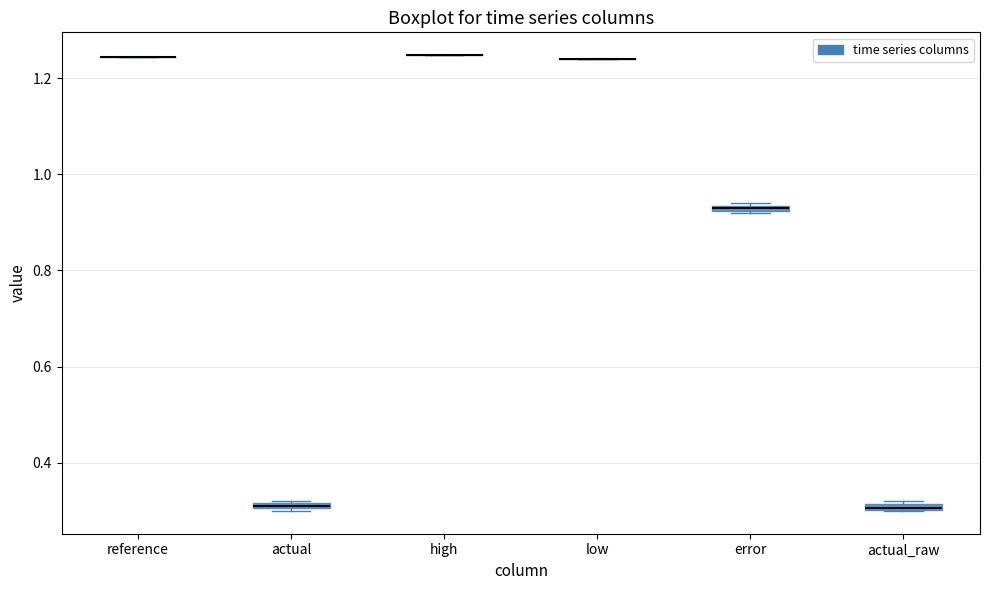

Where is the lower edge of the box for actual on the y-axis? The values are not printed on the chart, so give them approximately, as read against the axis.

0.30